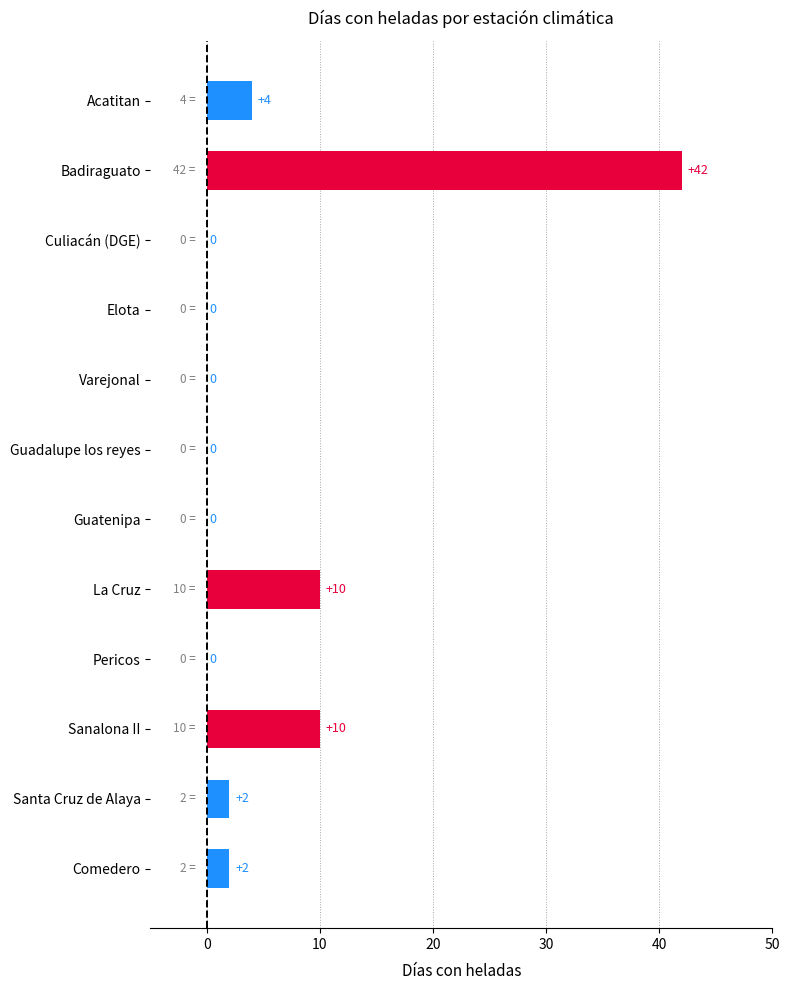

What is the change in value from Culiacán (DGE) to Santa Cruz de Alaya?

+2